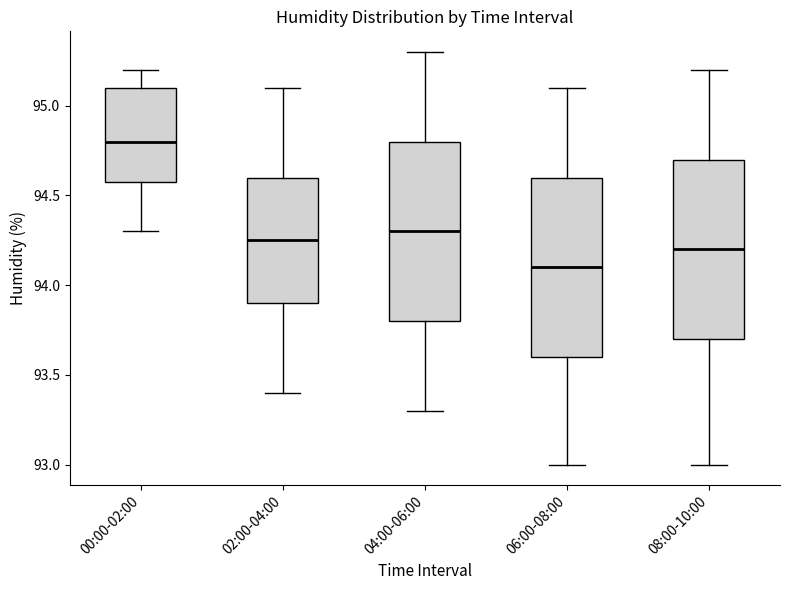

Where does the median line of the box for 08:00-10:00 sit on the y-axis? The values are not printed on the chart, so give them approximately, as read against the axis.

94.20